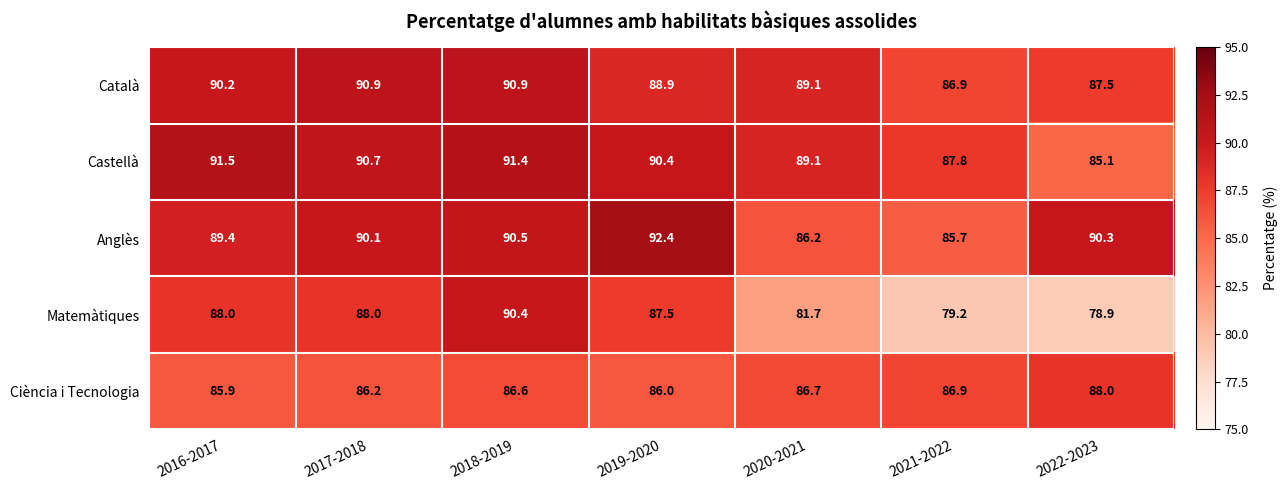

Which series changed the most between 2016-2017 and 2021-2022?

Matemàtiques